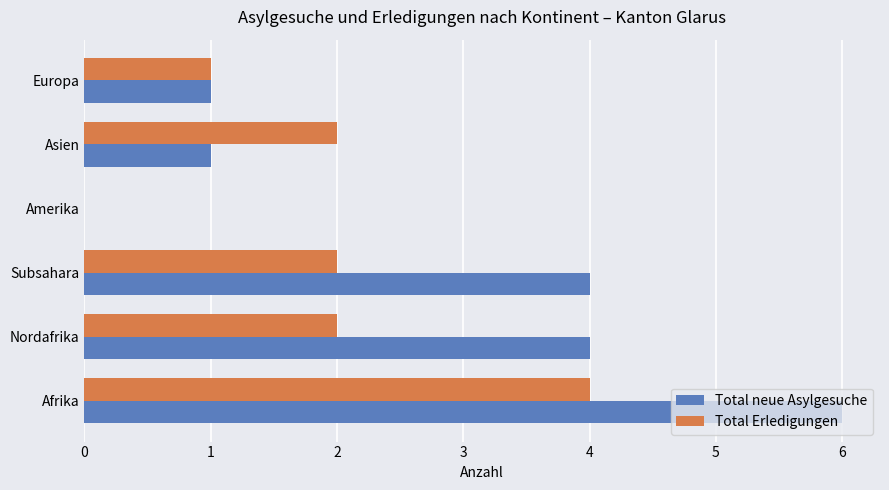

What is the sum of all Total neue Asylgesuche values?

16